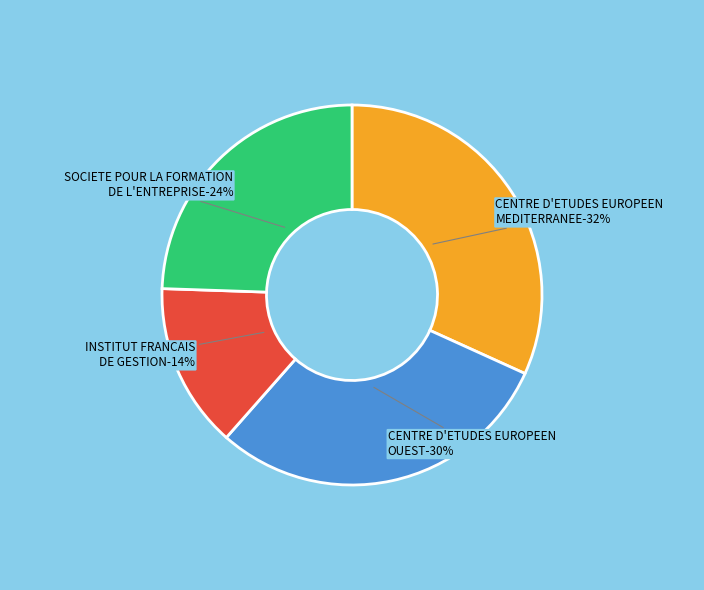

Which category has the biggest portion of the pie?

CENTRE D'ETUDES EUROPEEN MEDITERRANEE